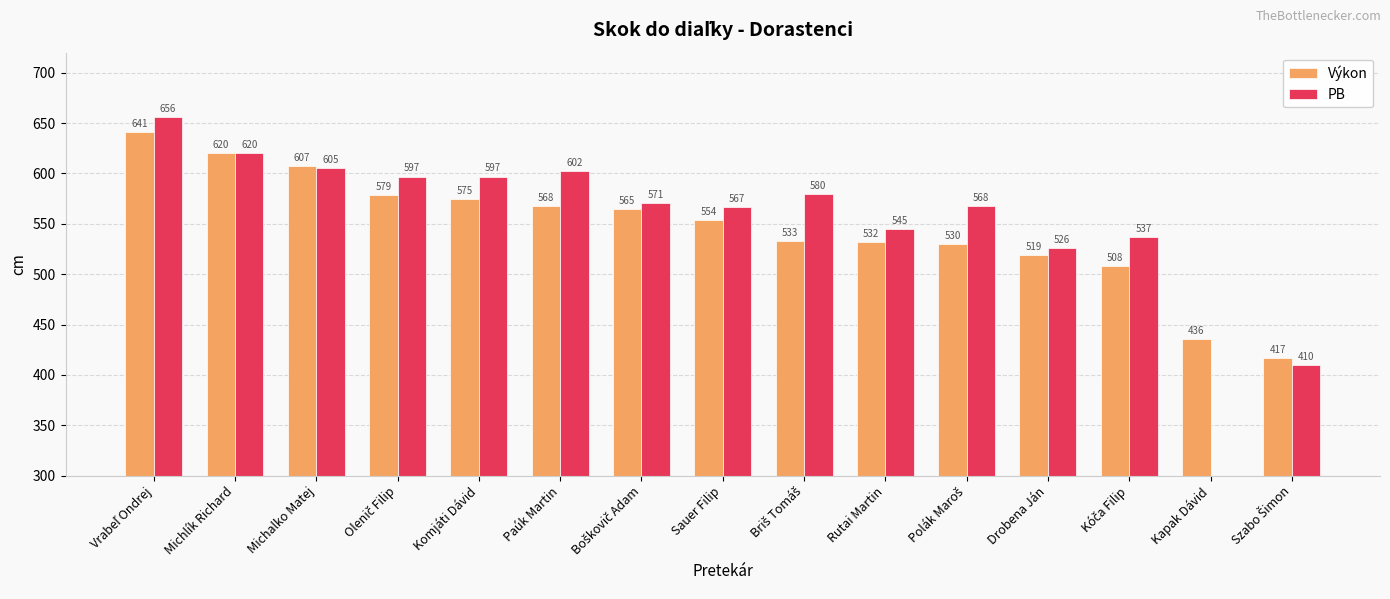

Where is Výkon nearest to the value 529?

Polák Maroš